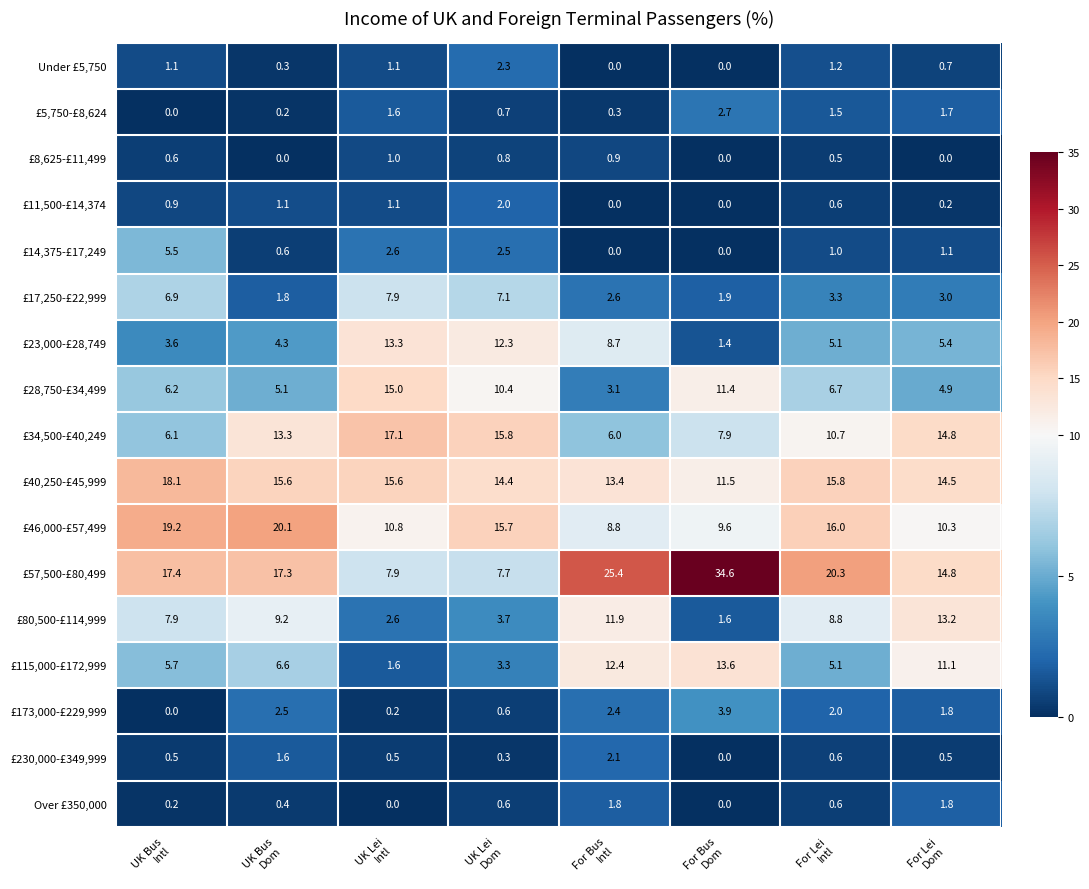

How many categories are shown in the chart?

8